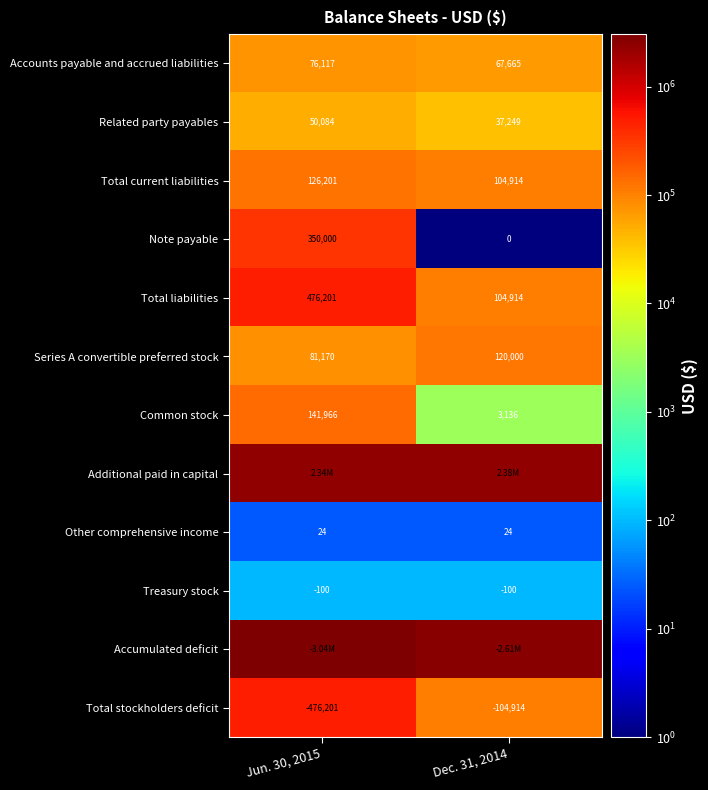

List the labels in order of Total current liabilities value, smallest first.

Dec. 31, 2014, Jun. 30, 2015